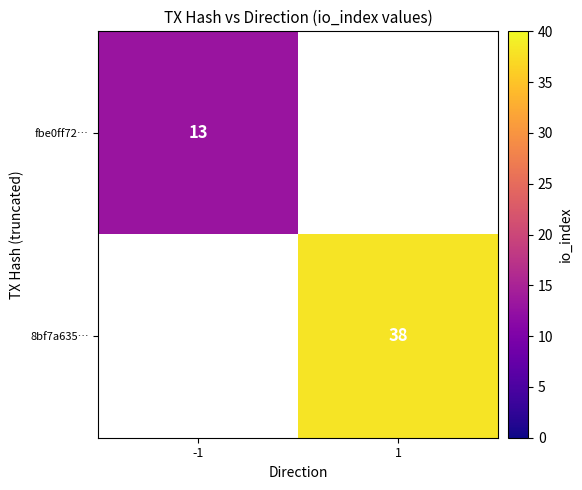

True or false: 8bf7a635… has a value of 38 at 1.

True